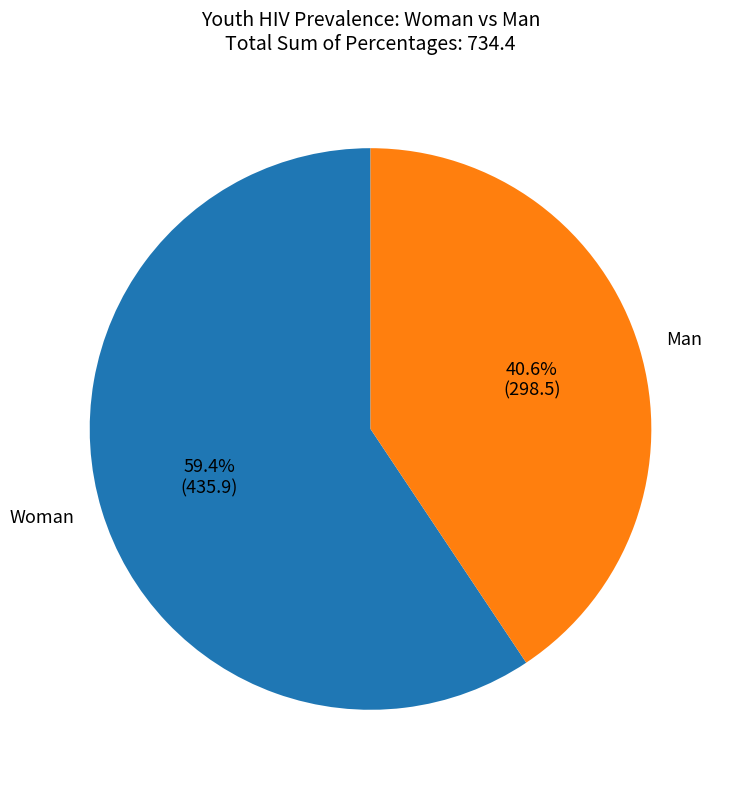

What is the ratio of the value at Woman to the value at Man?

1.5